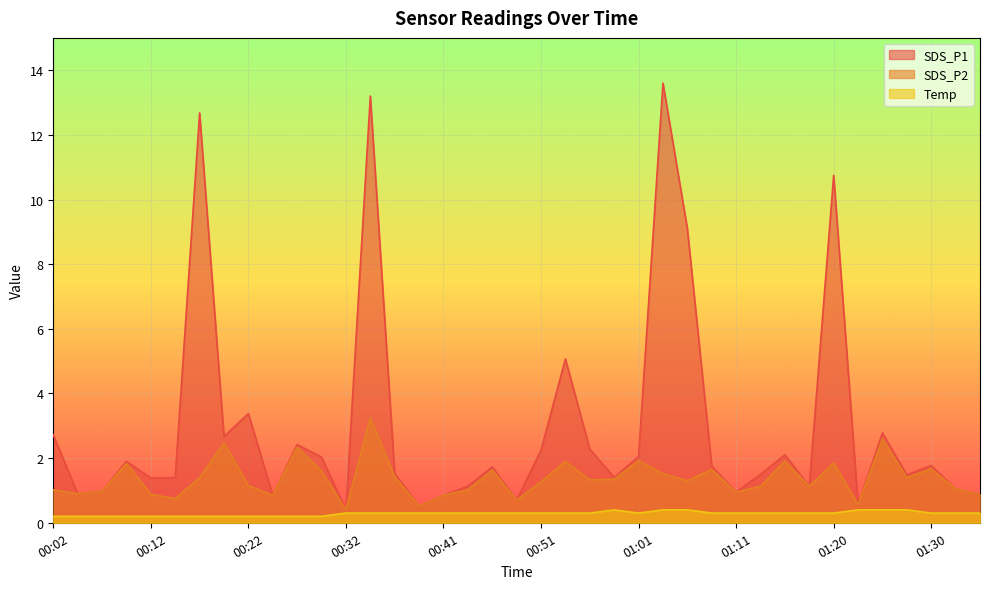

Rank the series at 01:11 from highest to lowest value.

SDS_P1, SDS_P2, Temp